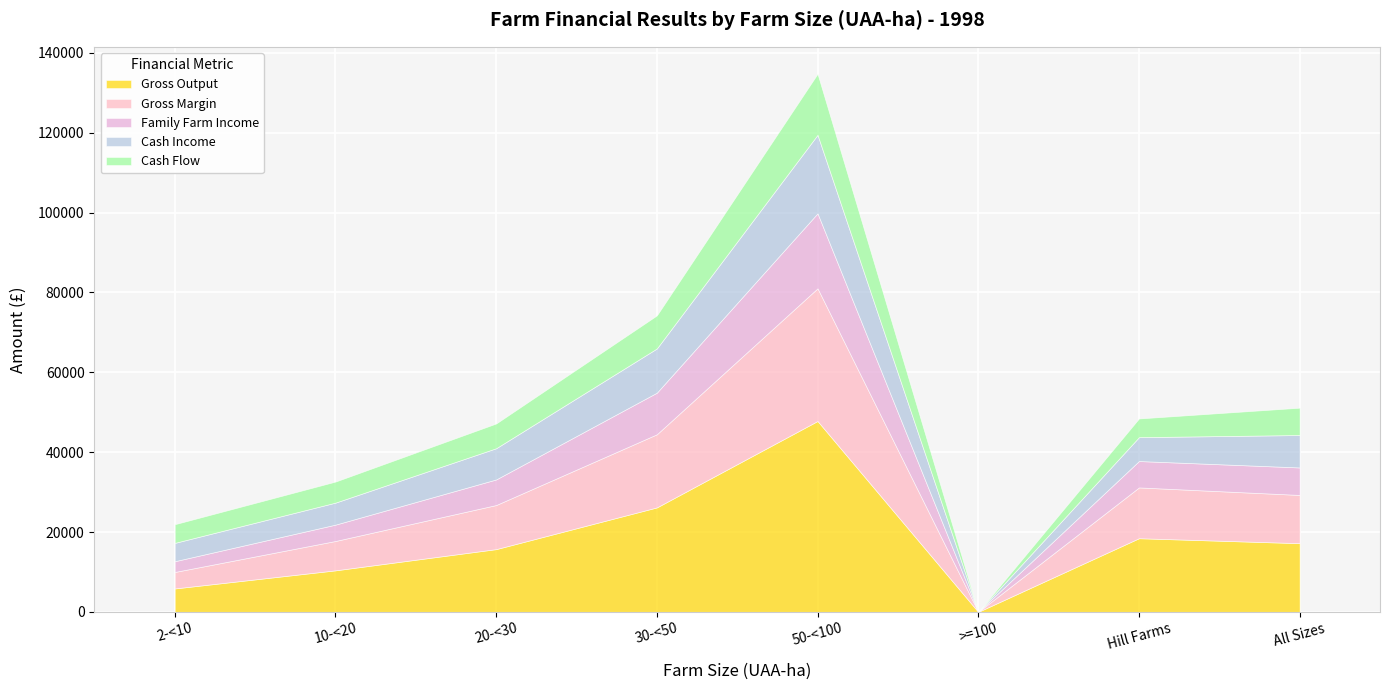

True or false: Cash Income has a value of 8126 at All Sizes.

True